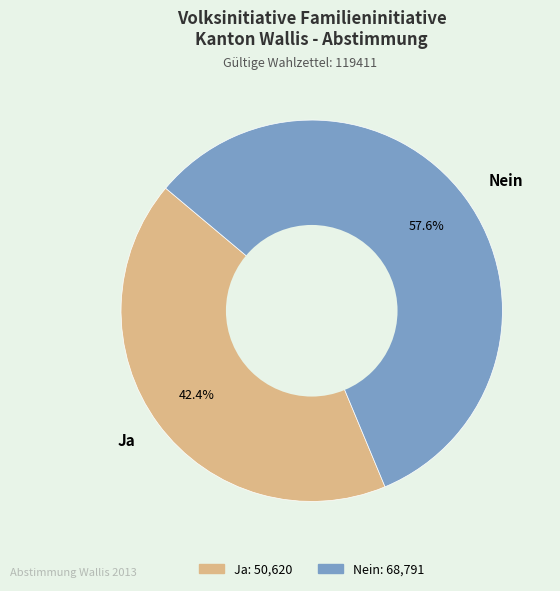

To the nearest percent, what is the combined percentage of Ja and Nein?

100%